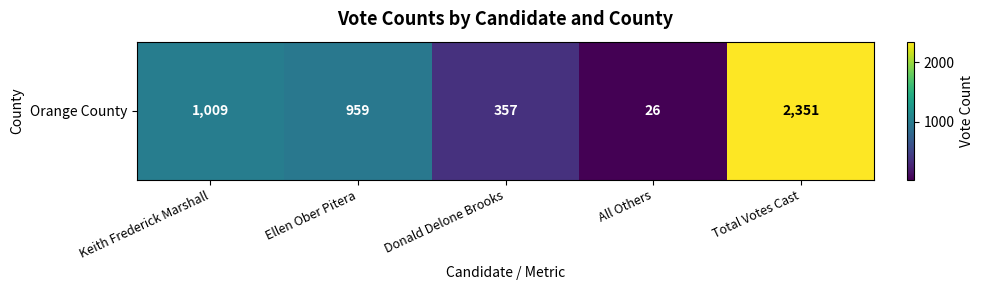

Reading left to right, transcribe all the data shown in this chart.

Keith Frederick Marshall=1009	Ellen Ober Pitera=959	Donald Delone Brooks=357	All Others=26	Total Votes Cast=2351